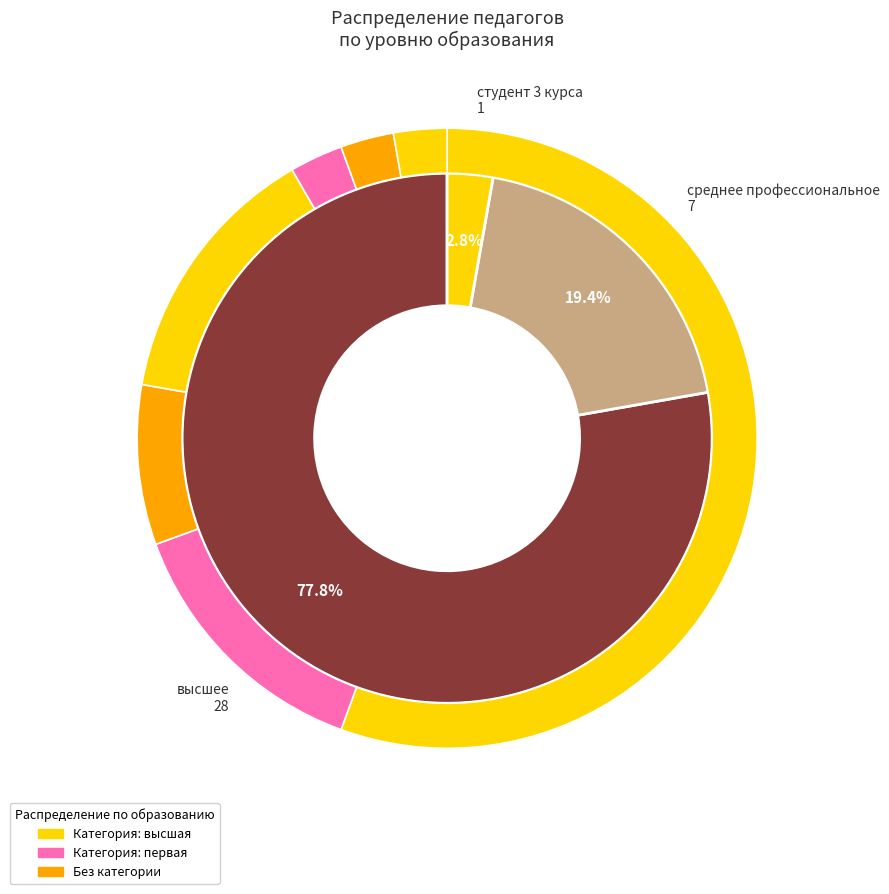

Does высшее account for over 50% of the chart?

Yes